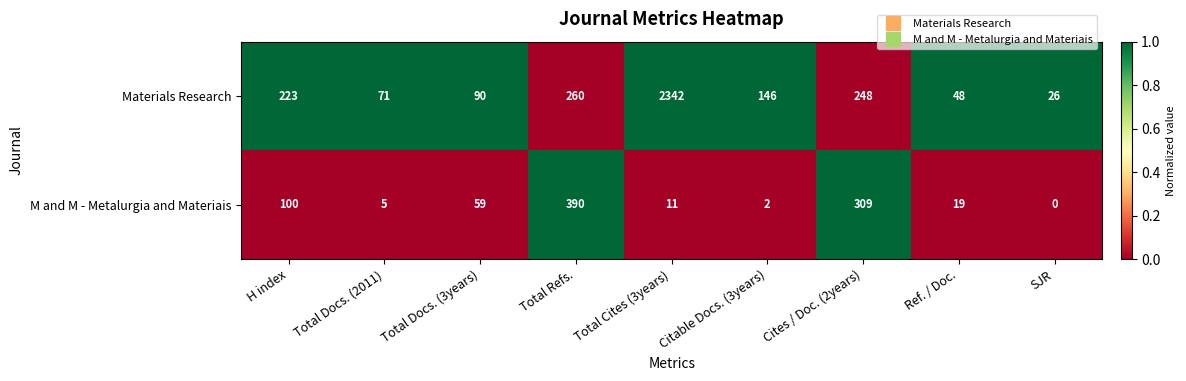

The M and M - Metalurgia and Materiais series shows 59 at Total Docs. (3years). True or false?

True